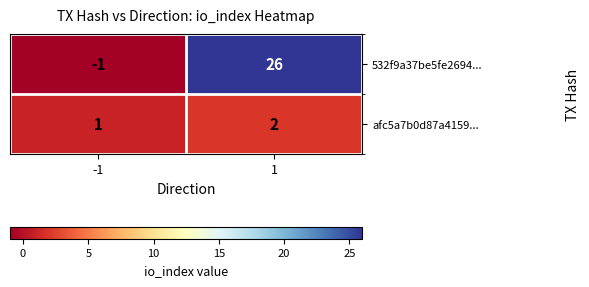

Is it true that afc5a7b0d87a4159... equals 2 at 1?

True